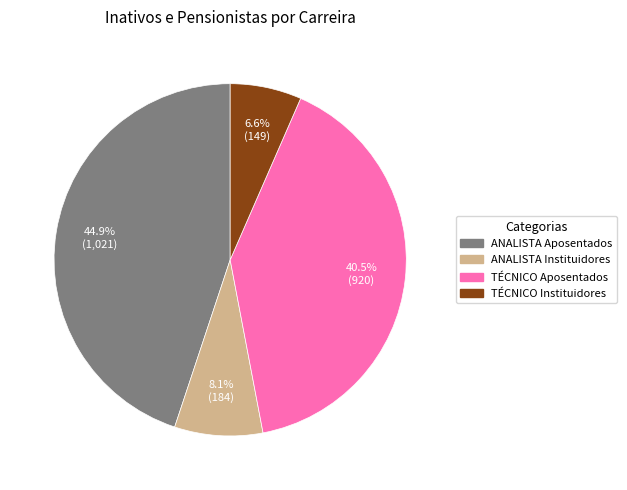

Is there a majority slice in this chart?

No